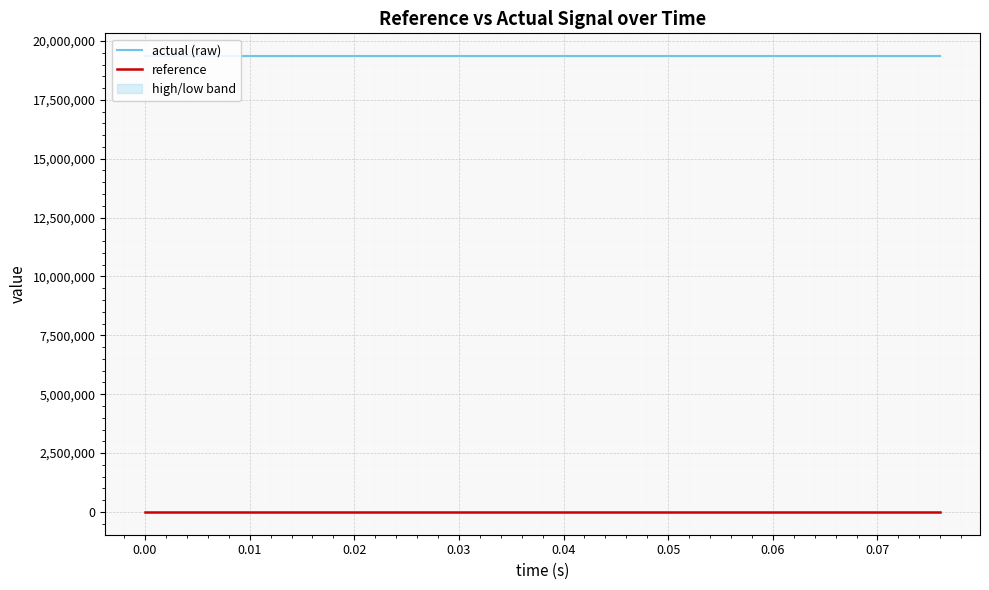

Is this an area chart (filled region under the line)?

No